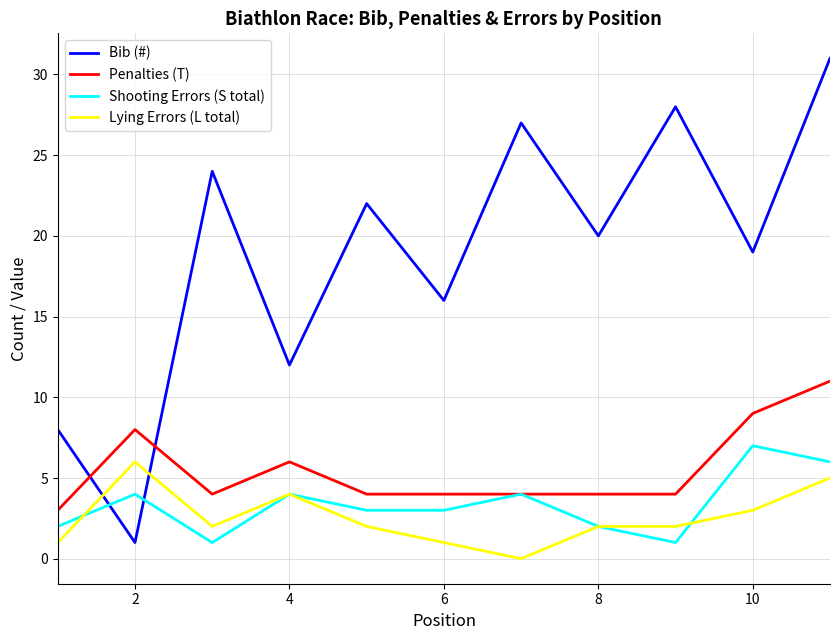

At how many categories does at least one series exceed 9?

9